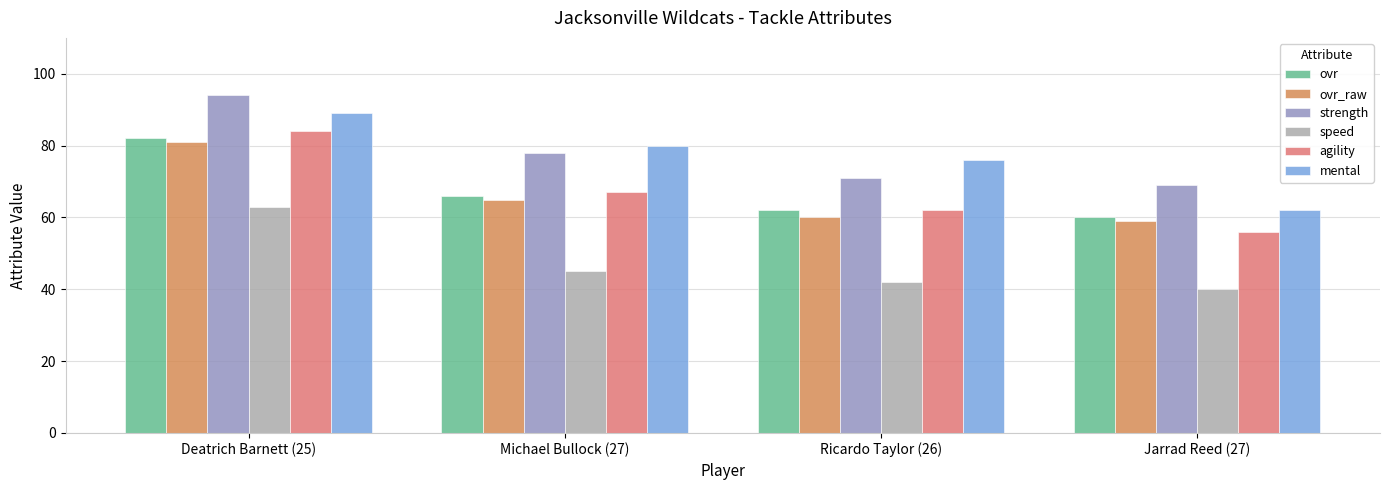

How many data points does each series have?

4